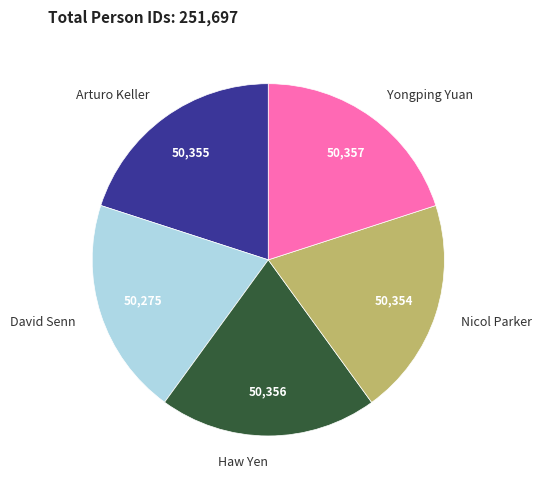

What is the ratio of the value at Nicol Parker to the value at Haw Yen?

1.0